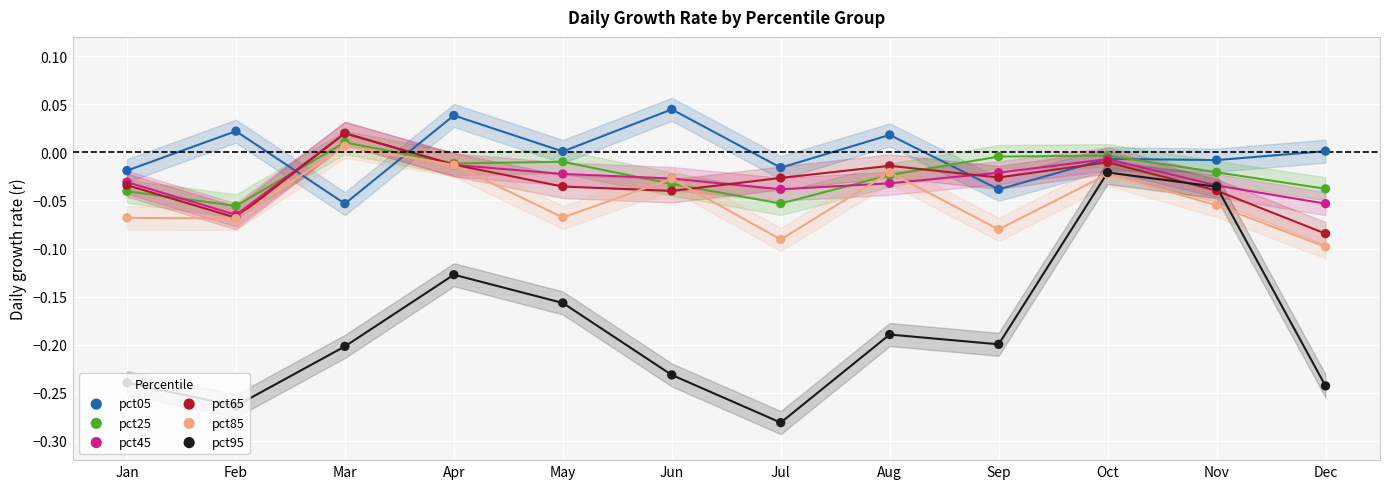

Which series contains the lowest Y value?

pct95